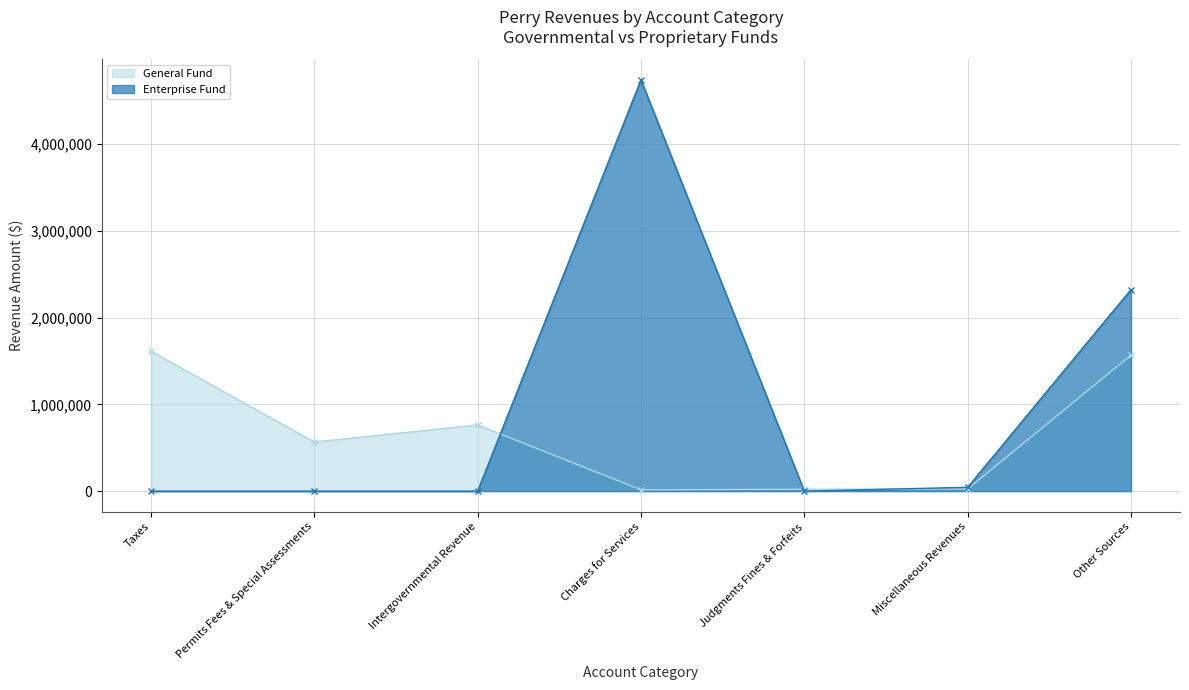

Which category has the lowest value in the General series?

Charges for Services